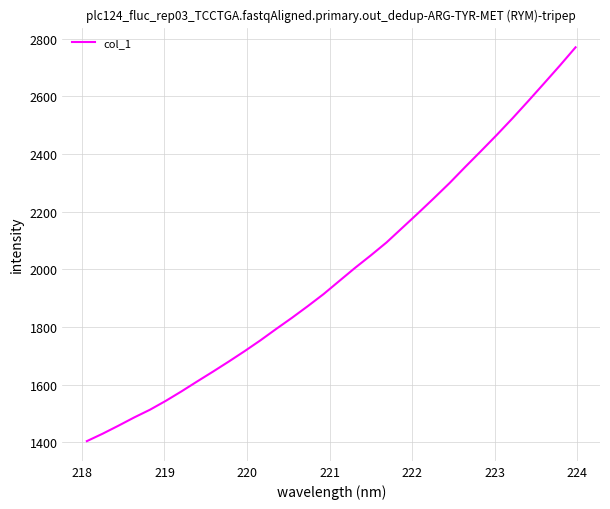

What is the maximum value shown in the chart?

2770.1